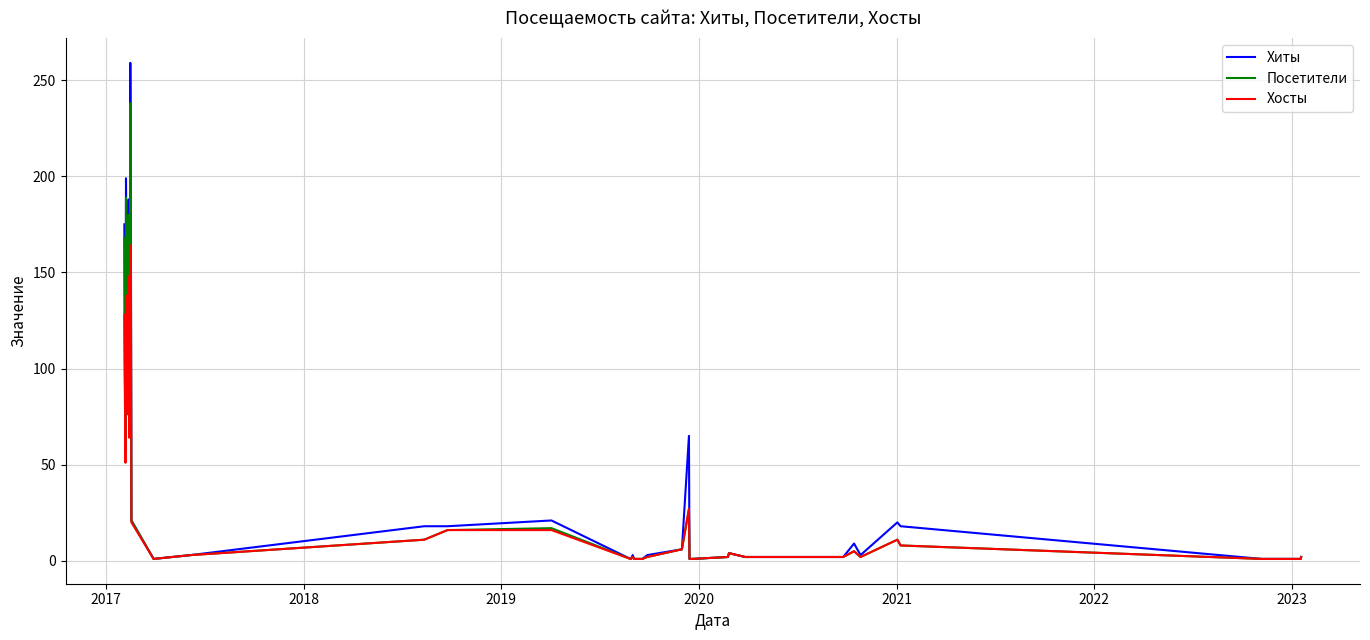

List the series in order of their peak value, lowest first.

Хосты, Посетители, Хиты